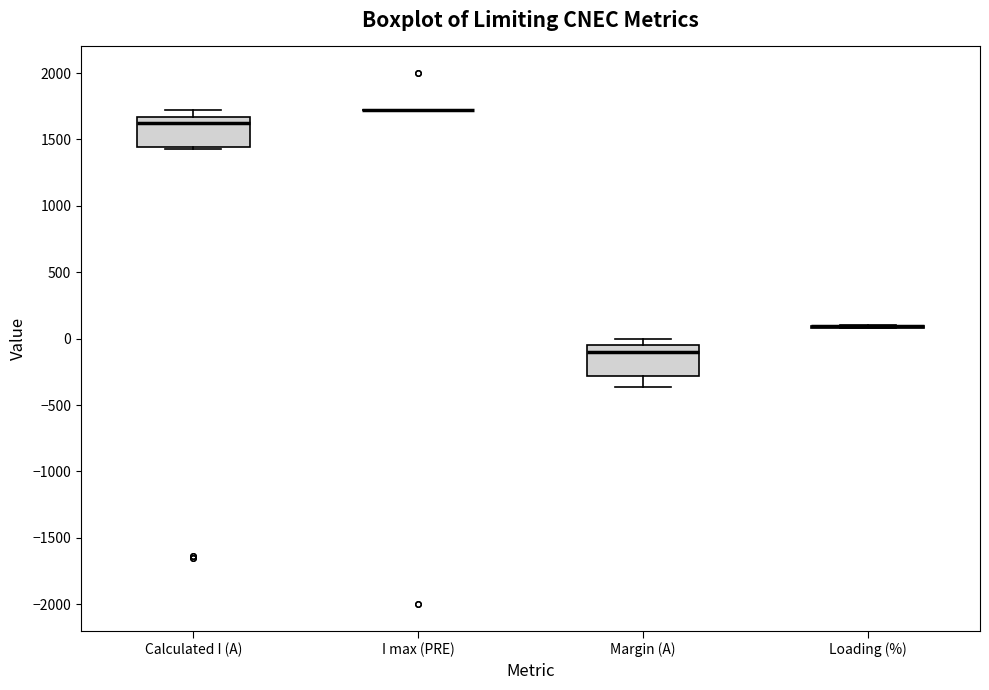

Reading left to right, transcribe this box plot: for each box, give where its median line is, the range the box spans, and where its two whiskers end, as read against the y-axis. The values are not printed on the chart, so give them approximately, as read against the axis.

Calculated I (A): median 1600, box 1450 to 1650, whiskers 1450 to 1700
I max (PRE): box collapsed to a line at 1700, whiskers 1700 to 1700
Margin (A): median -100, box -300 to -50, whiskers -350 to 0
Loading (%): box collapsed to a line at 100, whiskers 100 to 100